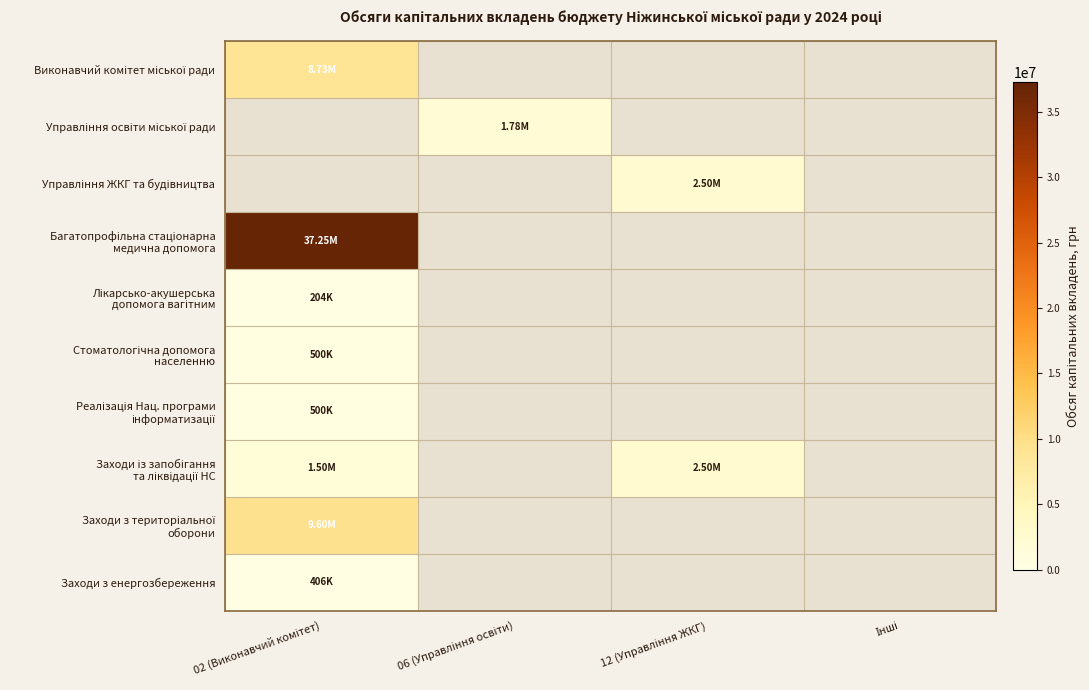

The value of Заходи із запобігання та ліквідації НС at 12 (Управління ЖКГ) is 2499300.0. True or false?

True